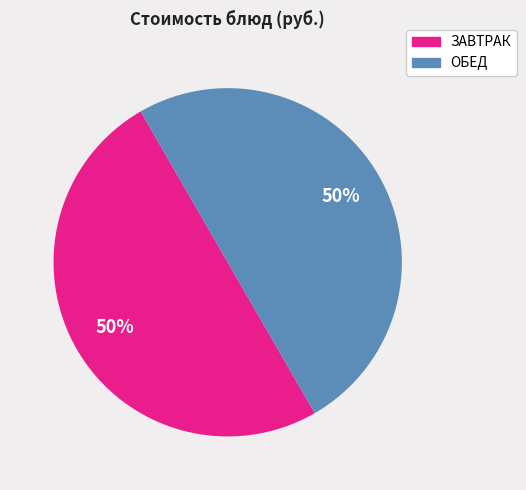

How many segments does this pie chart have?

2